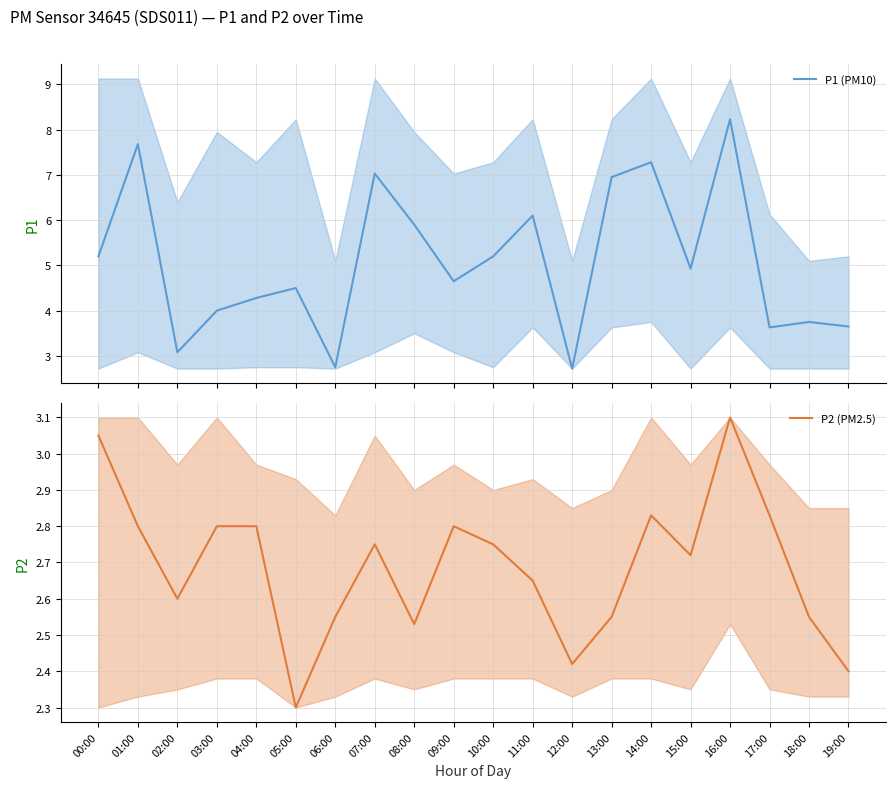

What is the sum of the P2 (PM2.5) values at 14:00 and 10:00?

5.6